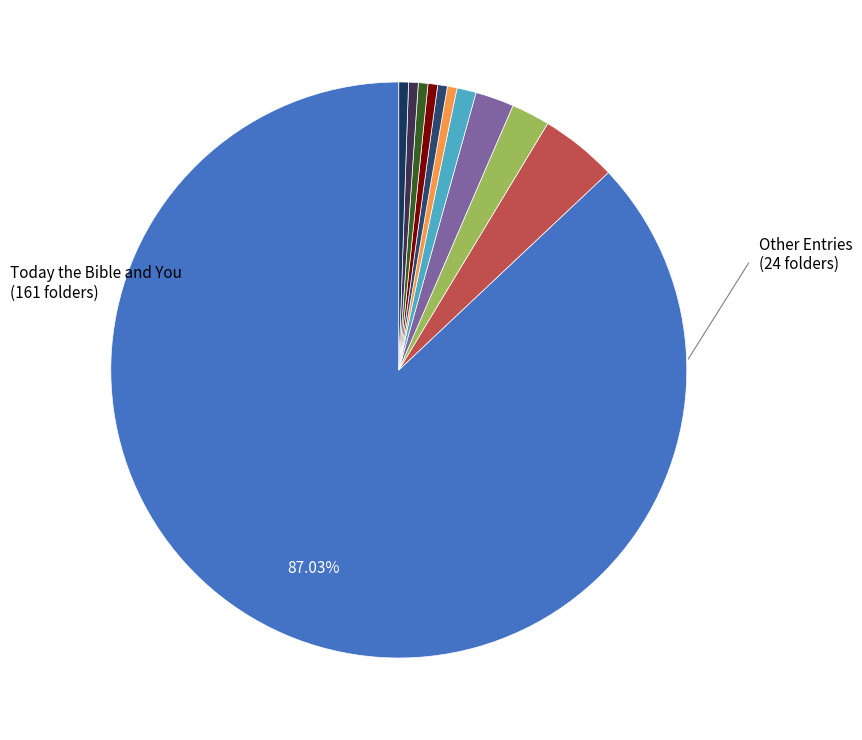

Which category has the smallest portion of the pie?

Today's Urban Woman